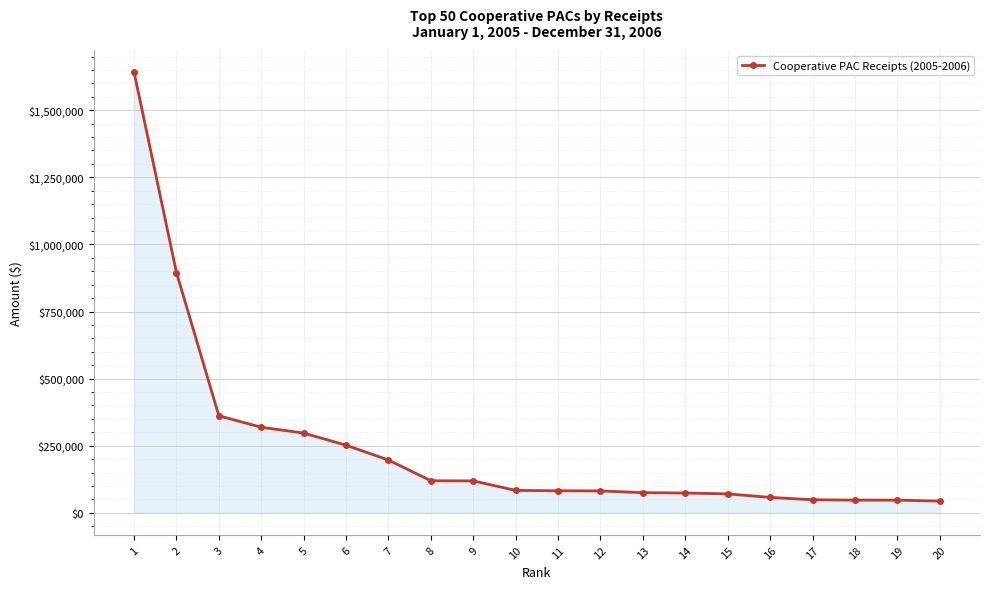

What is the difference between the second highest and minimum values?

851365.8